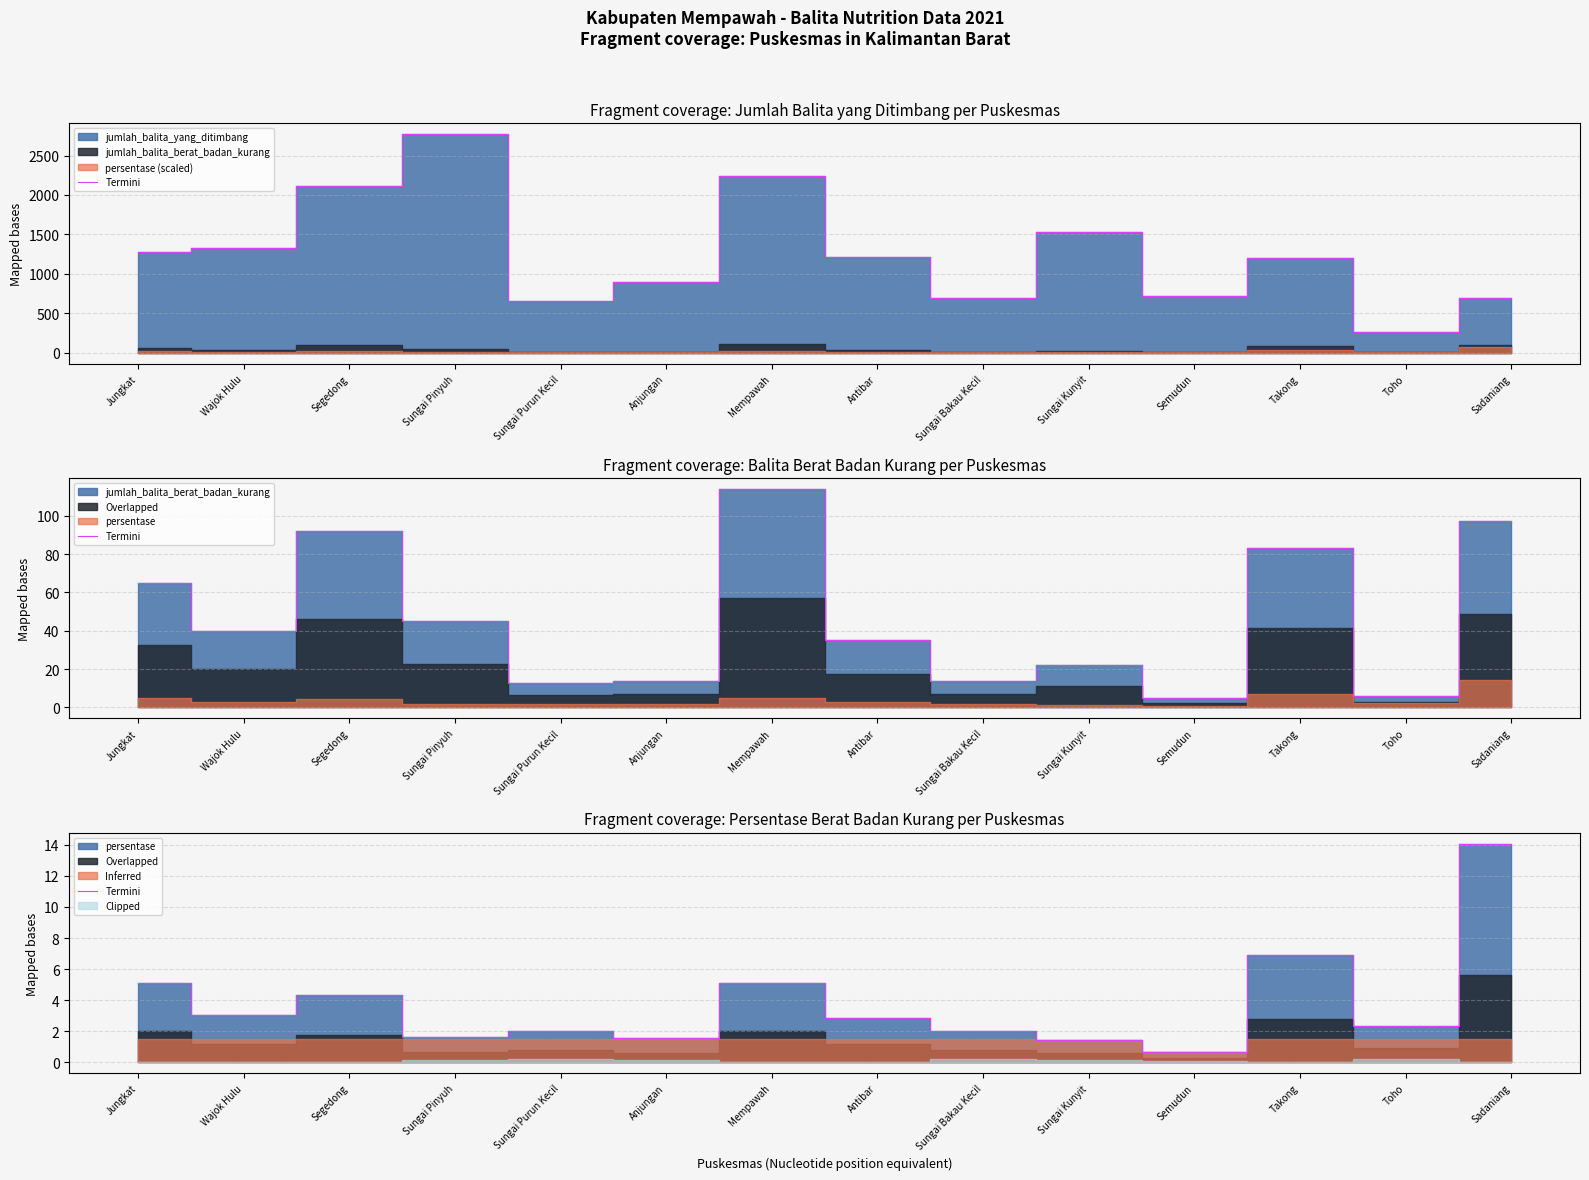

What is the change in value from Sungai Pinyuh to Sadaniang?

+12.5